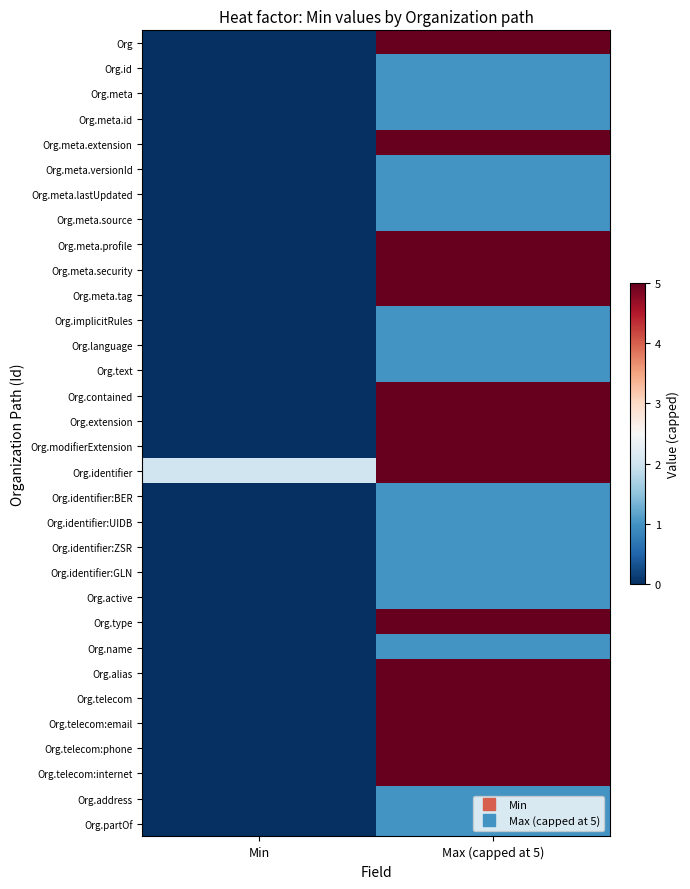

Which series has the largest total across all categories?

Org.identifier